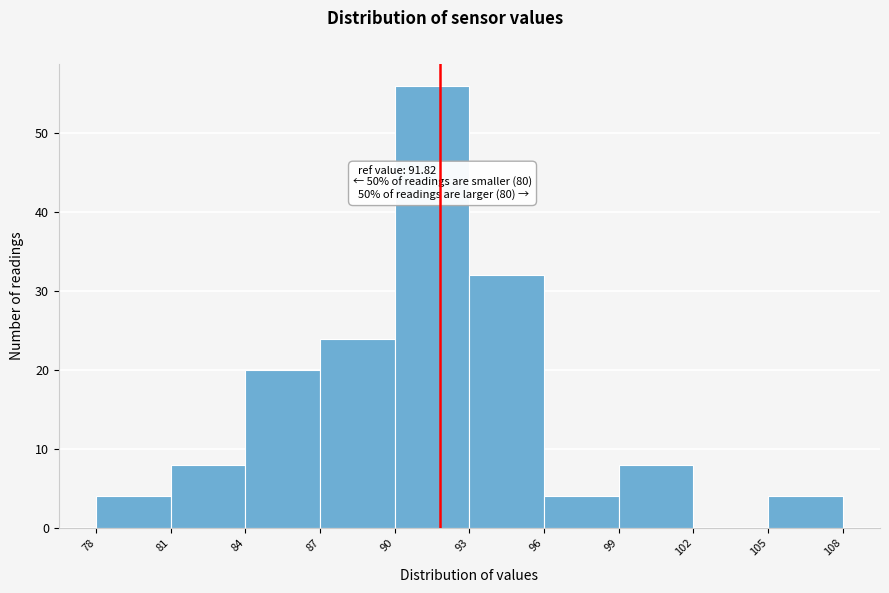

Which range on the x-axis has the tallest bar?

90 to 93